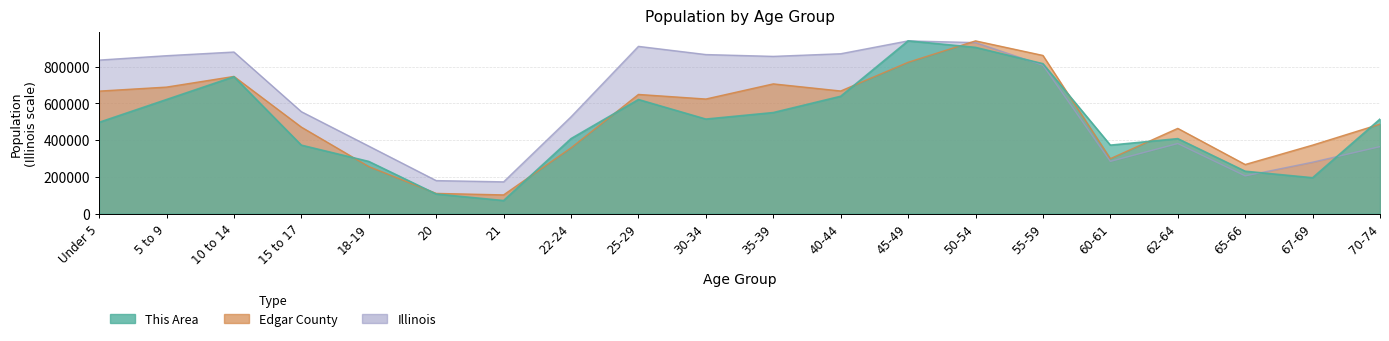

Is it true that Edgar County equals 32059.1 at 20?

False